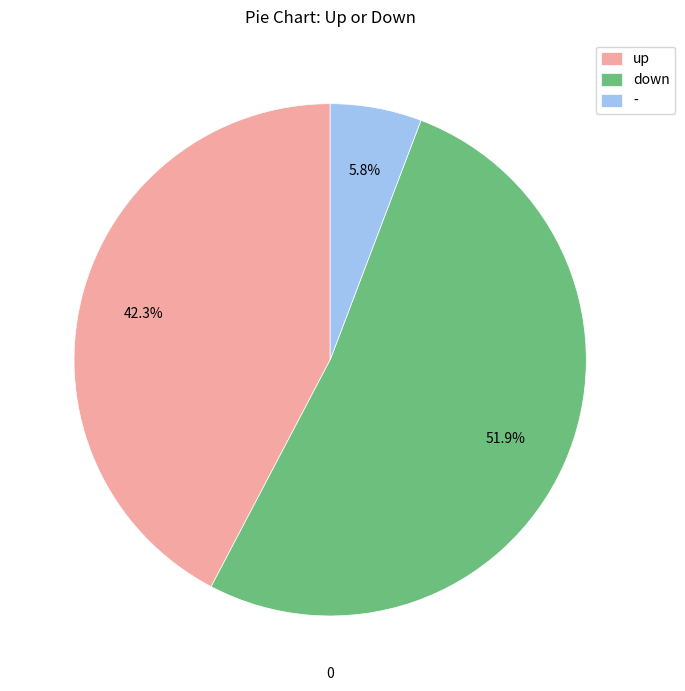

To the nearest percent, what is the average slice percentage?

33%